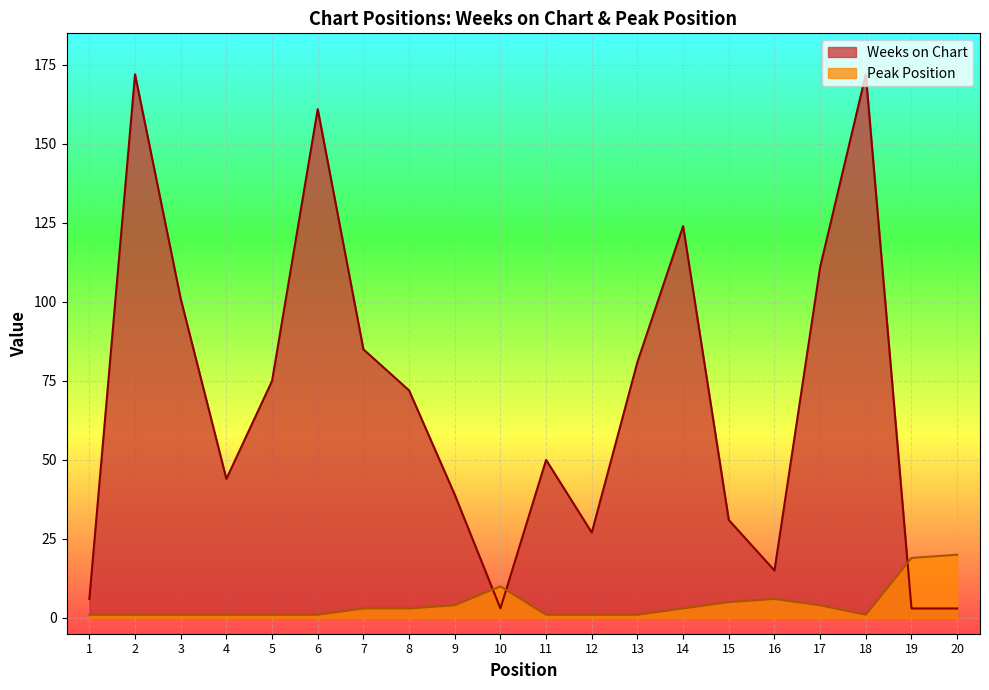

How many times do Weeks on Chart and Peak Position cross each other?

3